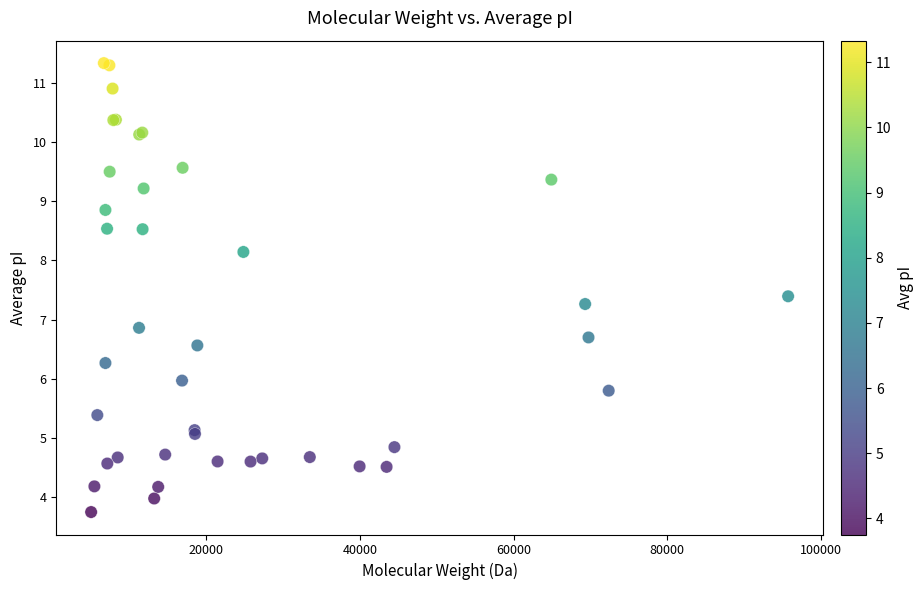

What Y value in the scatter plot is closest to 7?

6.9